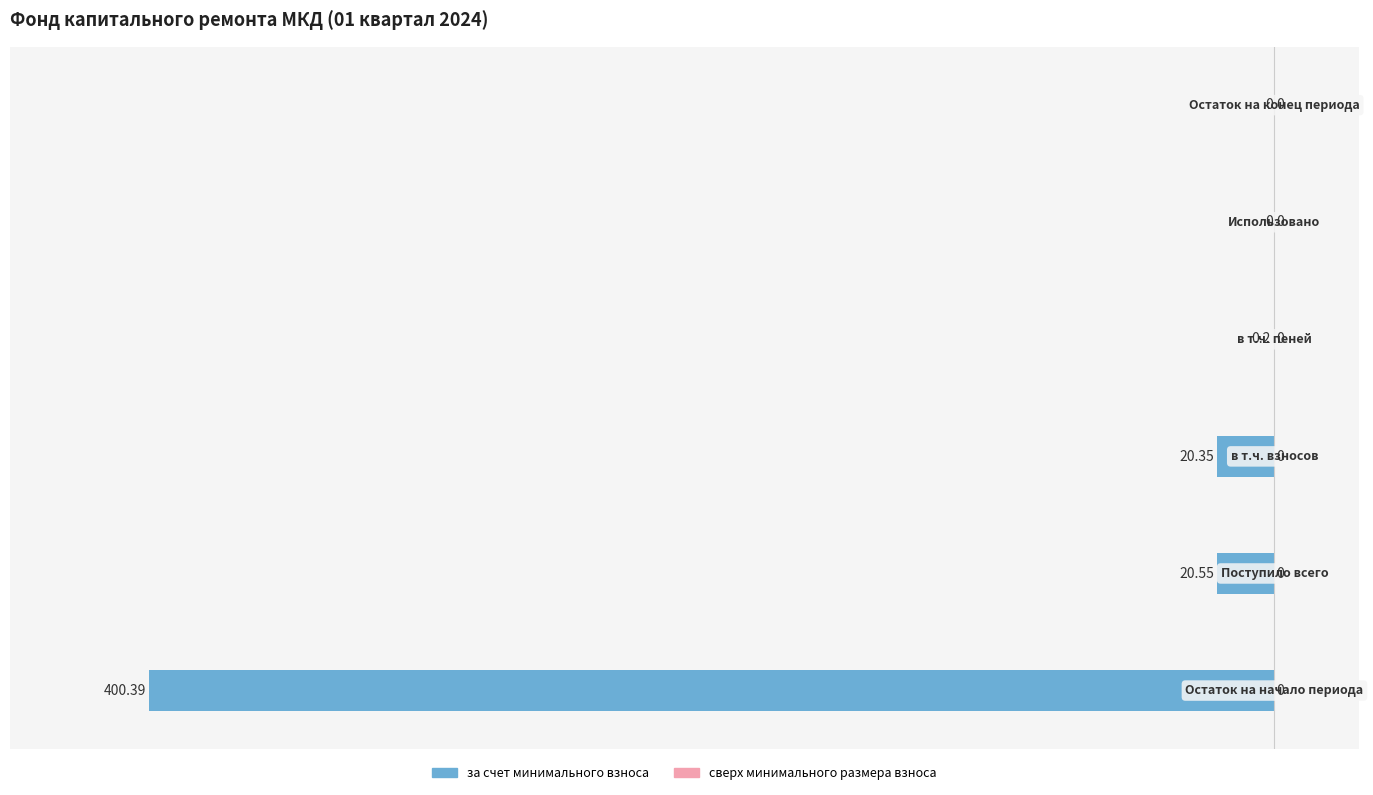

Between 0 and 4, which is larger?

4